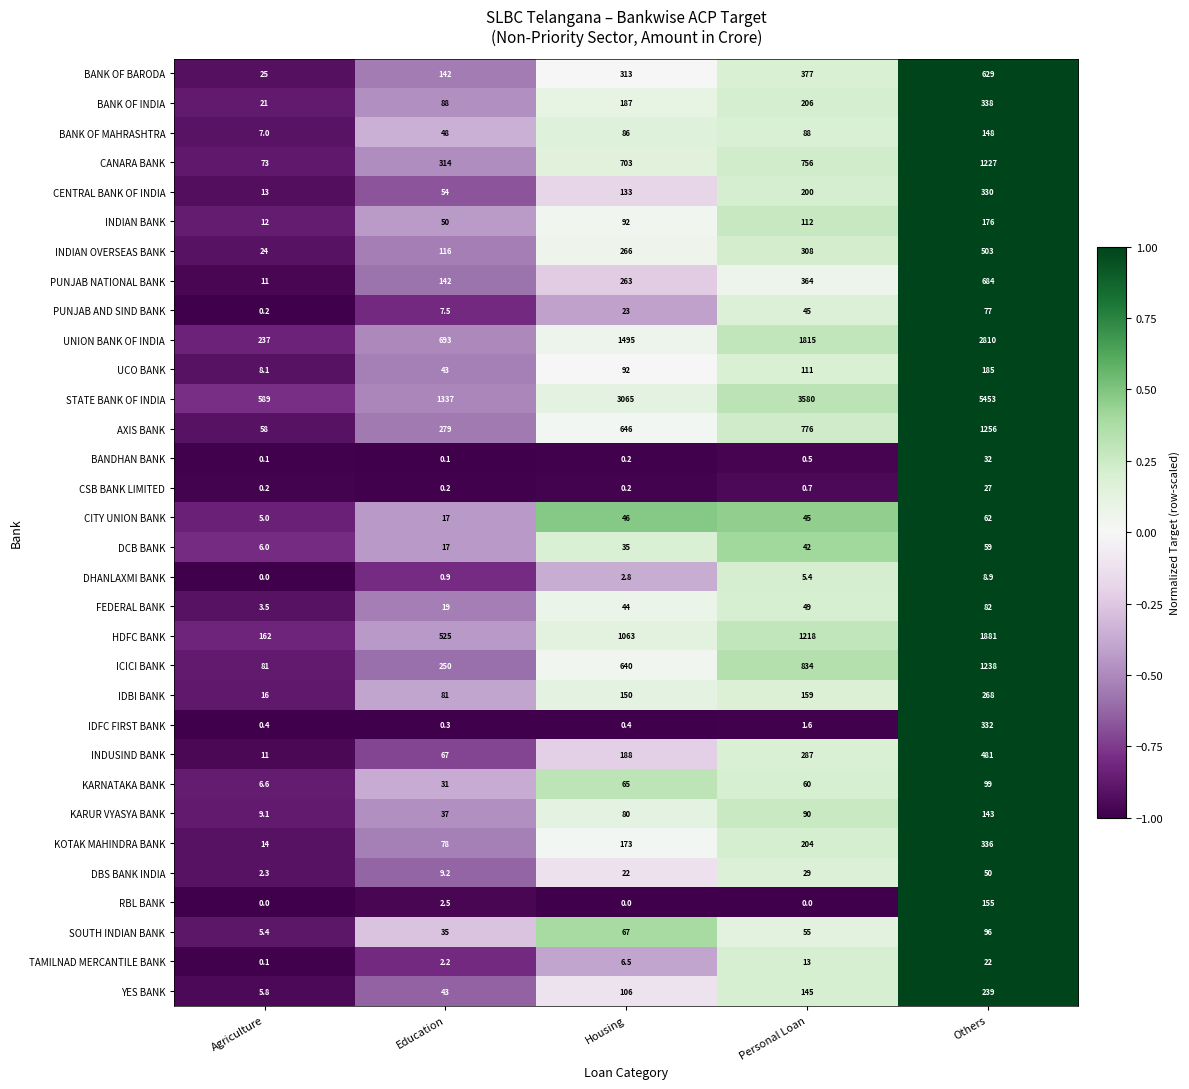

Where is INDUSIND BANK nearest to the value 246?

Personal Loan